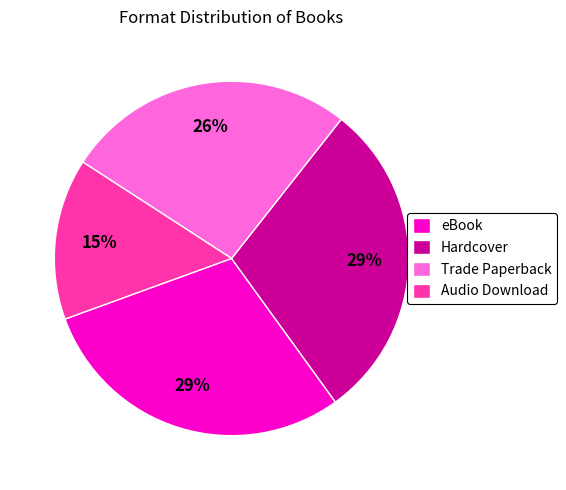

What percentage is the Trade Paperback slice, to the nearest percent?

26%